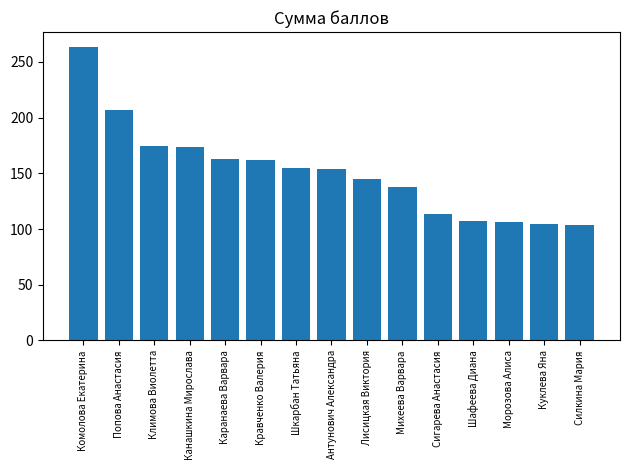

What is the value of the 5th bar from the left?

162.6